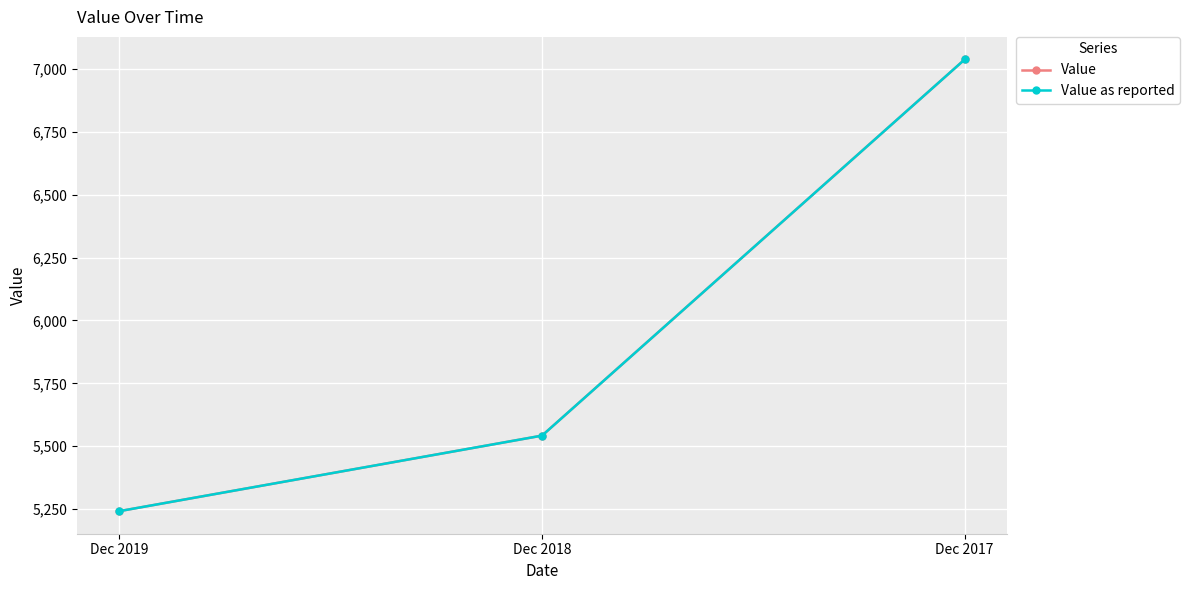

Does the chart have visible grid lines?

Yes